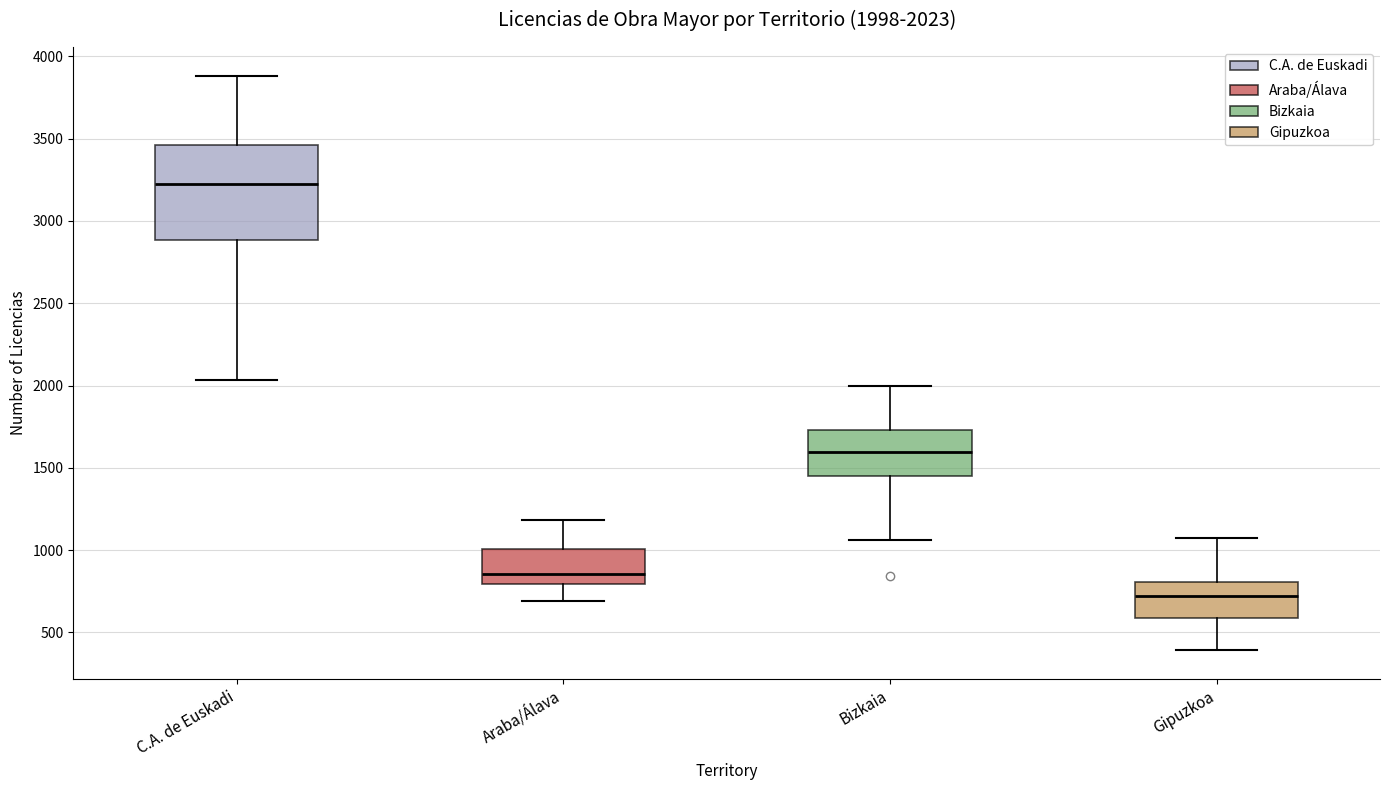

Which box has the lowest median line?

Gipuzkoa